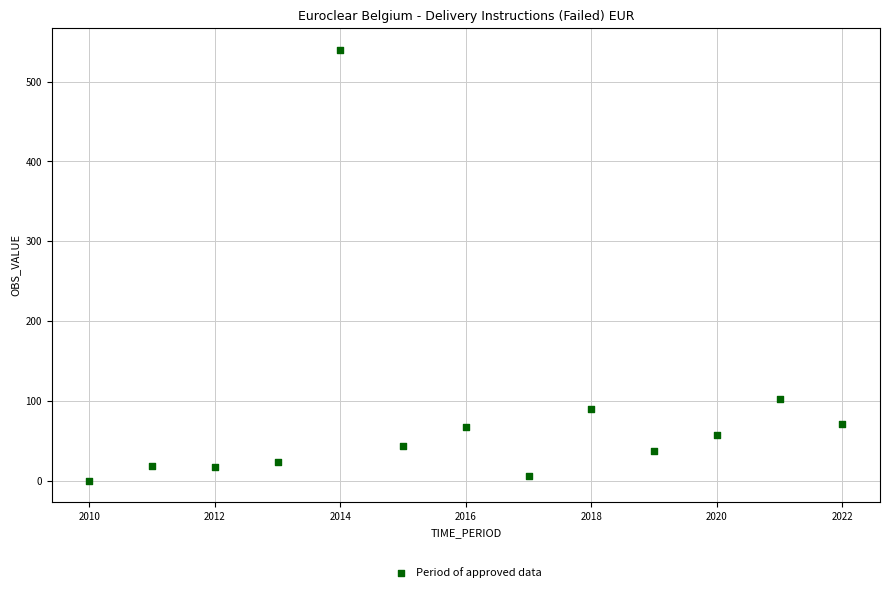

What is the range of X values (max minus min)?

12